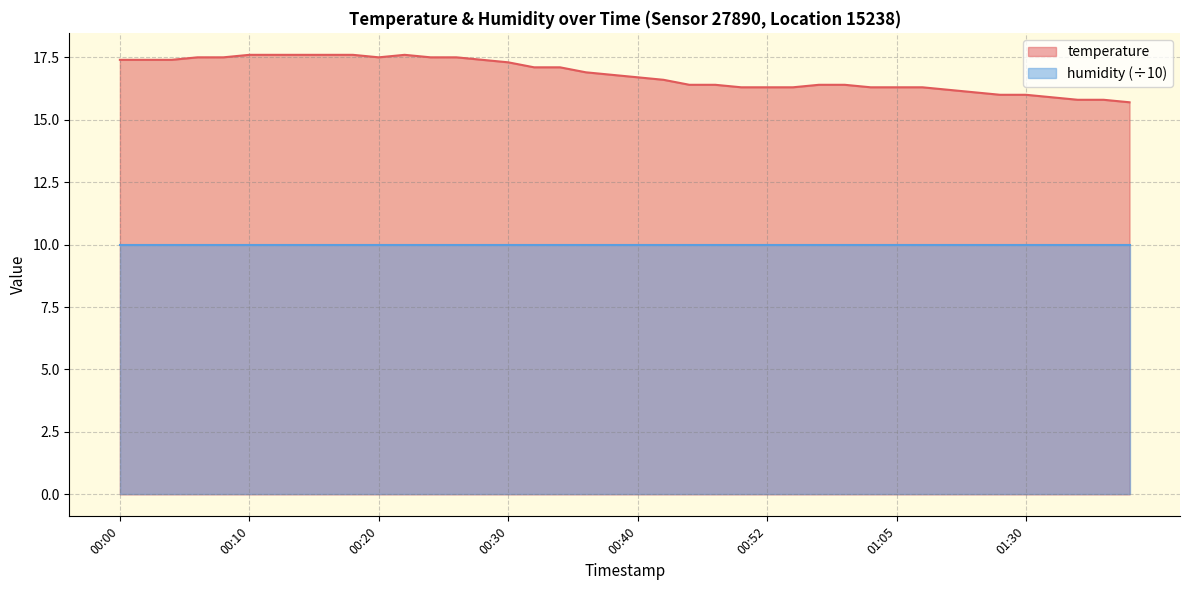

At which label does the data first exceed 16?

00:00